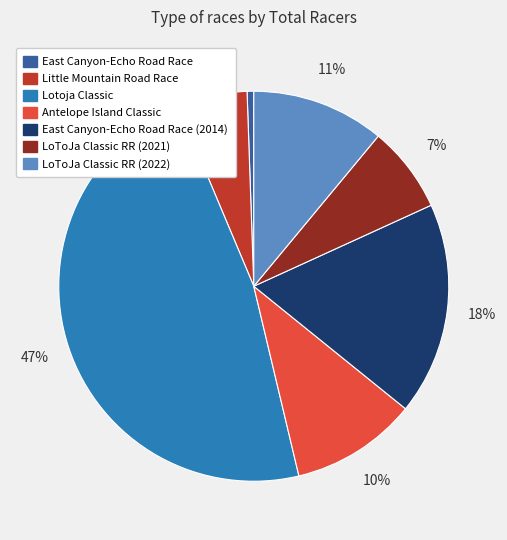

Does any single category account for the majority?

No